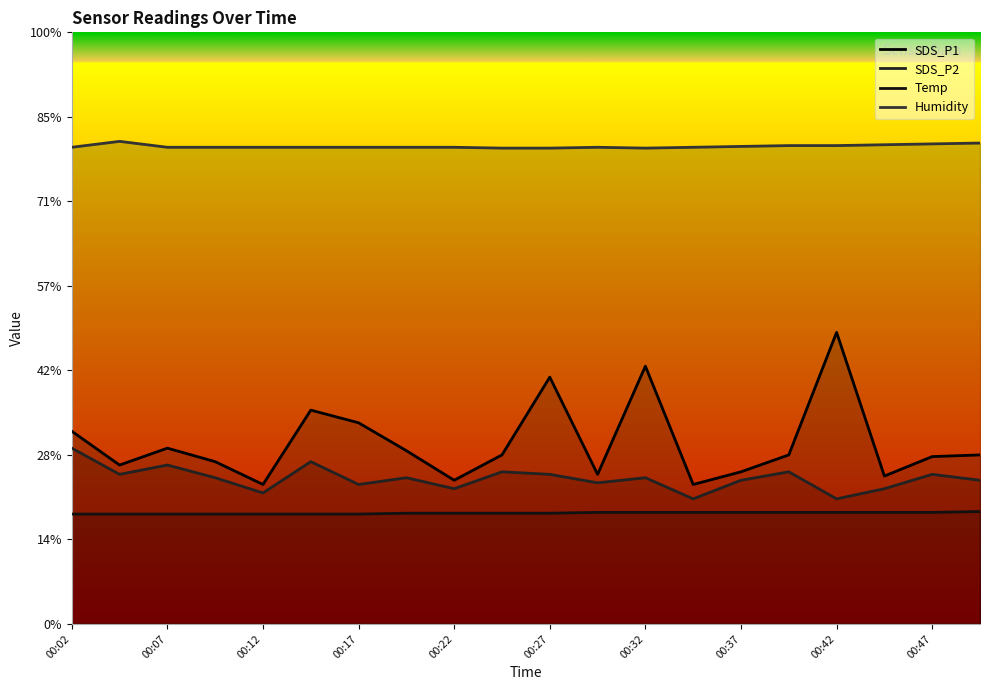

At 00:32, list the series in order from largest to smallest.

Humidity, SDS_P1, SDS_P2, Temp